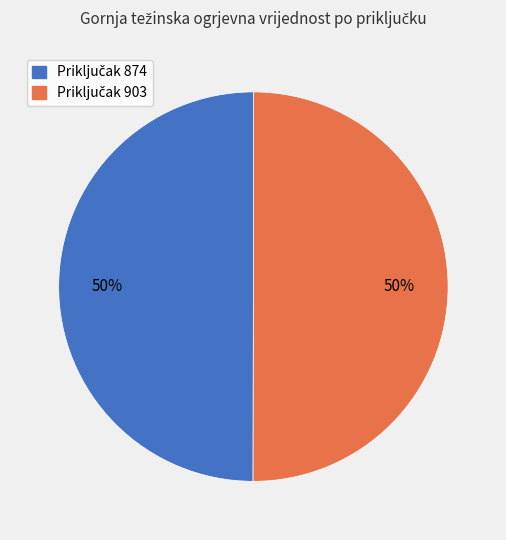

To the nearest percent, what is the average slice percentage?

50%